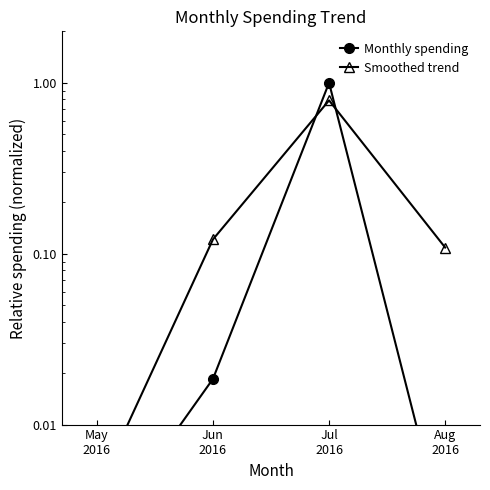

Reading right to left, what are all the values shown in this chart?

Monthly spending: 0.0	1.0	0.0	0.0
Smoothed trend: 0.1	0.8	0.1	0.0